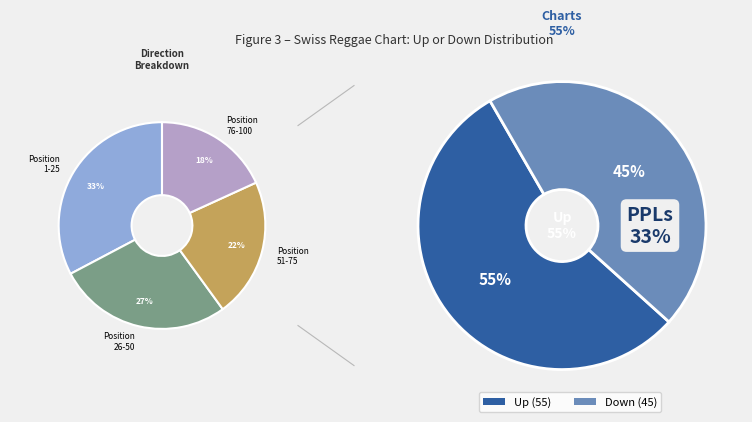

Is there a majority slice in this chart?

Yes